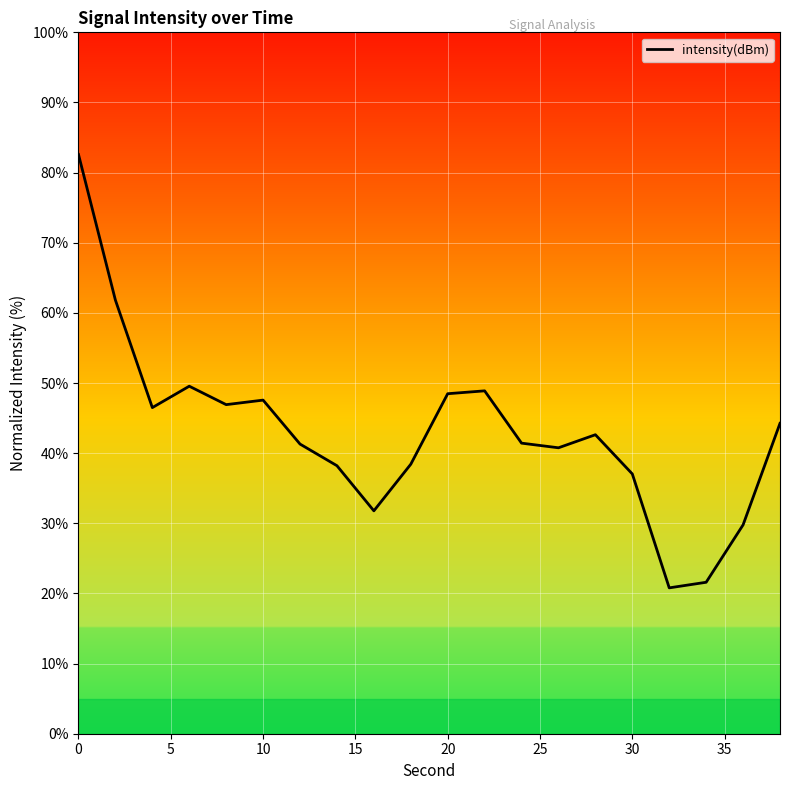

How many data points are less than 42?

10